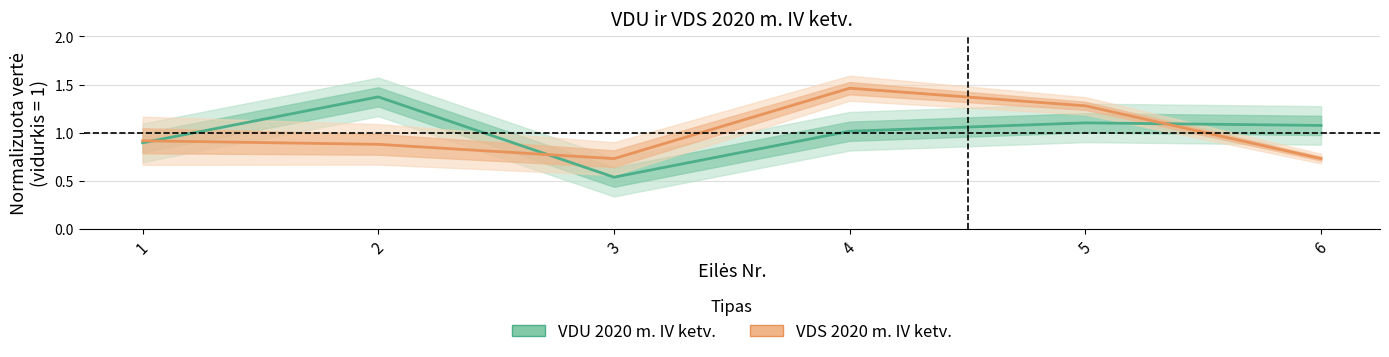

How many categories are shown in the chart?

6